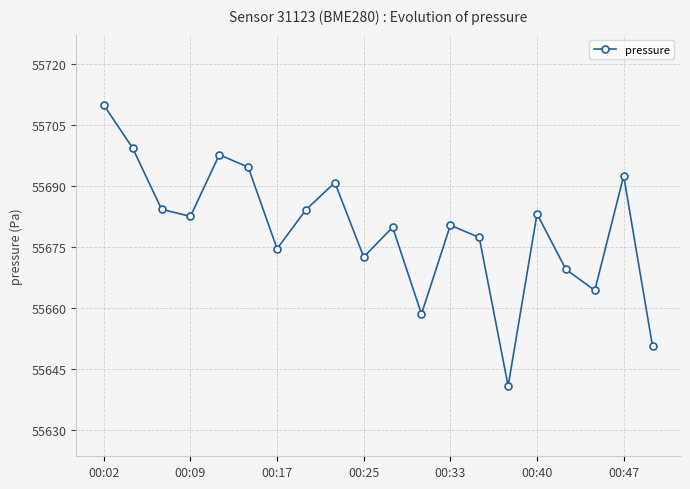

What is the minimum value shown in the chart?

55640.8